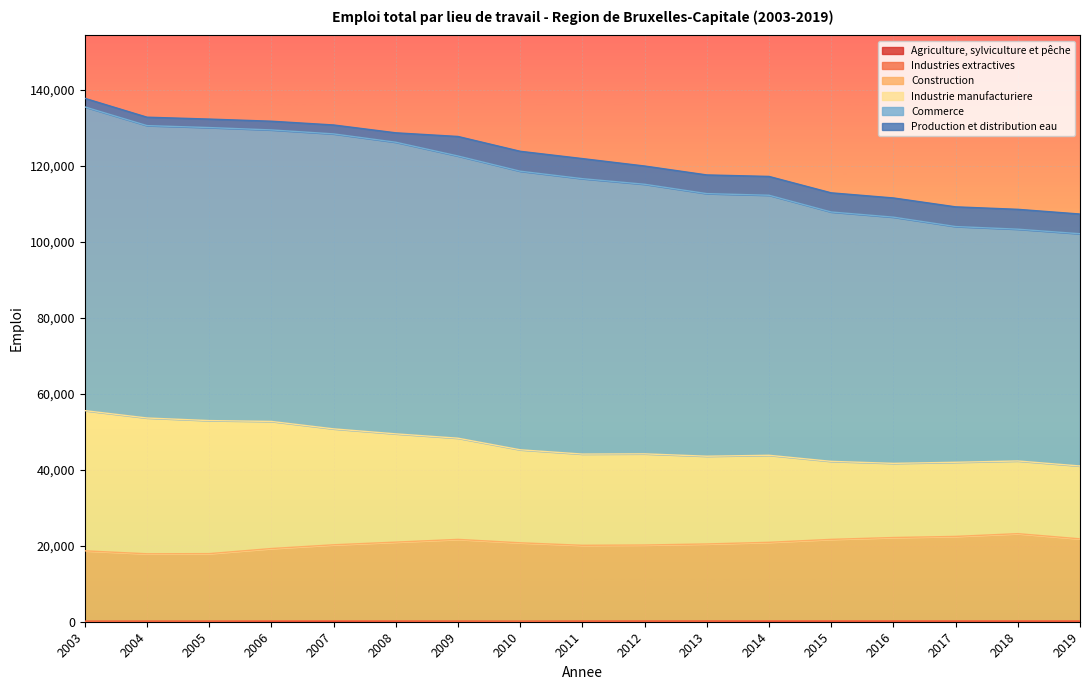

Is the value of Industrie manufacturiere at 2005 greater than the value of Construction at 2012?

Yes